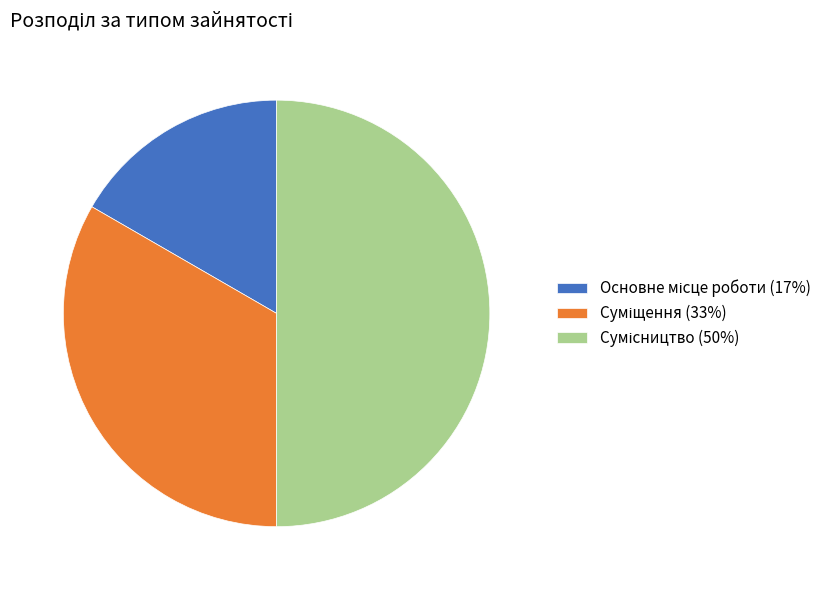

To the nearest percent, what portion does Сумісництво represent?

50%